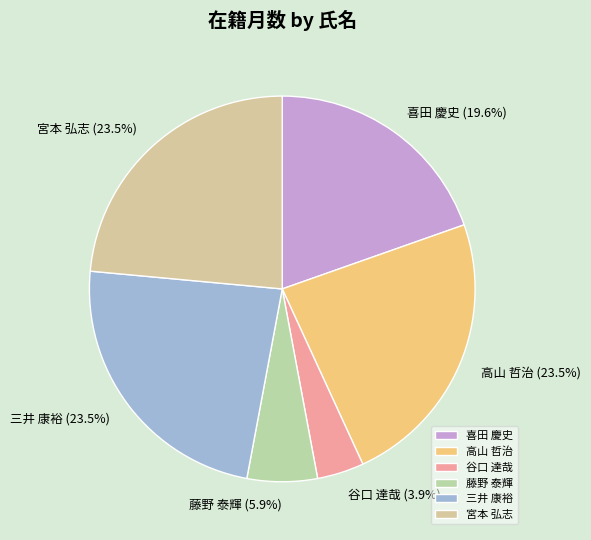

Is there any slice that represents more than half of the pie?

No